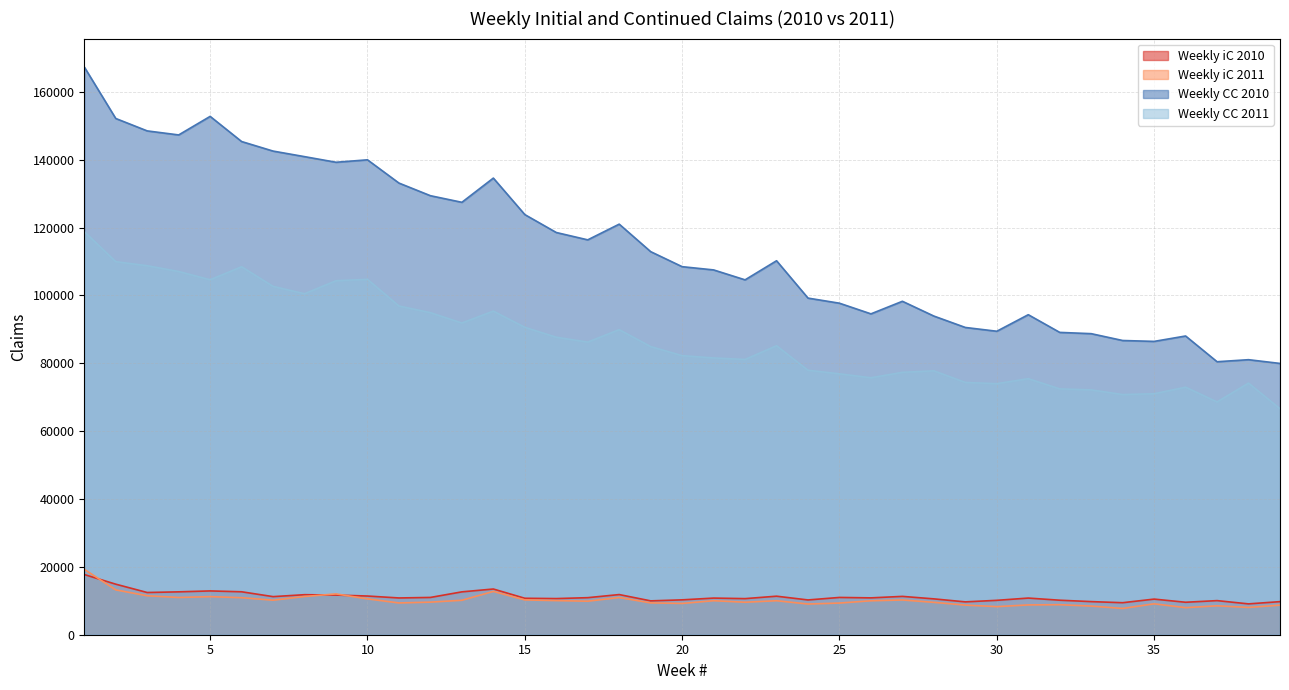

How many lines are shown in the chart?

4